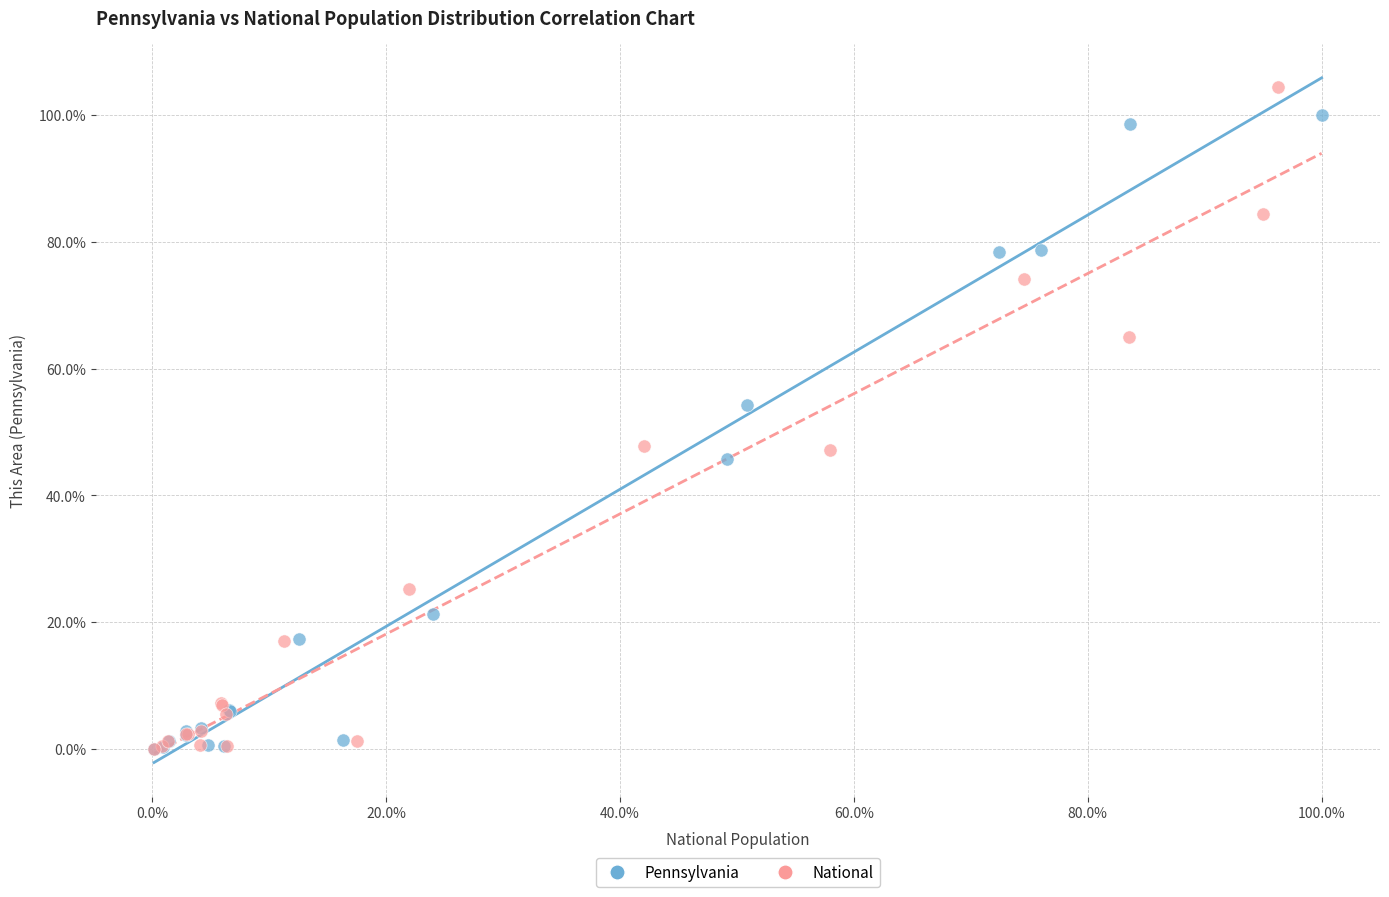

Which series has the widest spread of Y values?

National